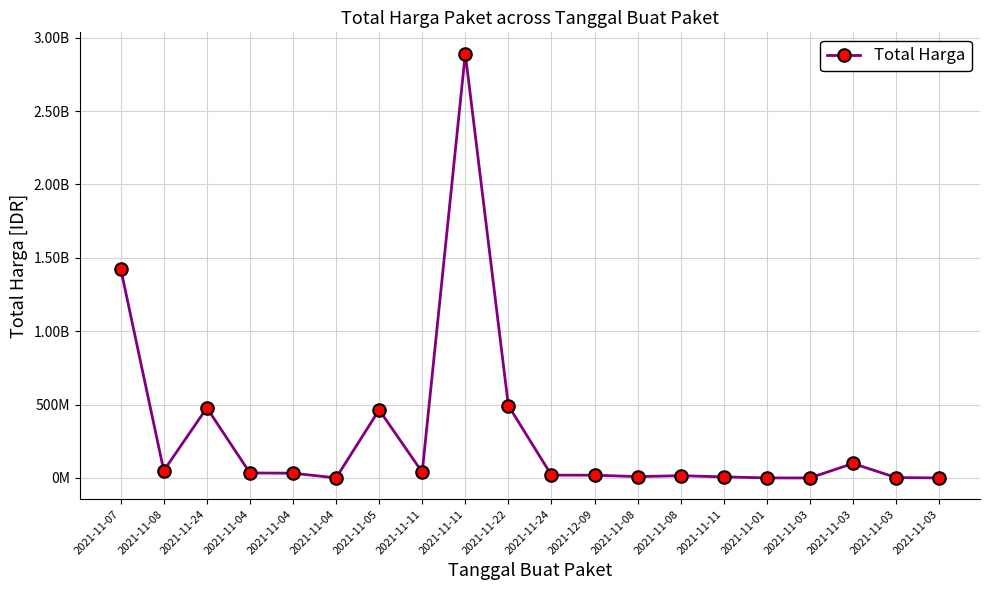

How many interior local valleys (lower than both neighbors) does the data have?

5